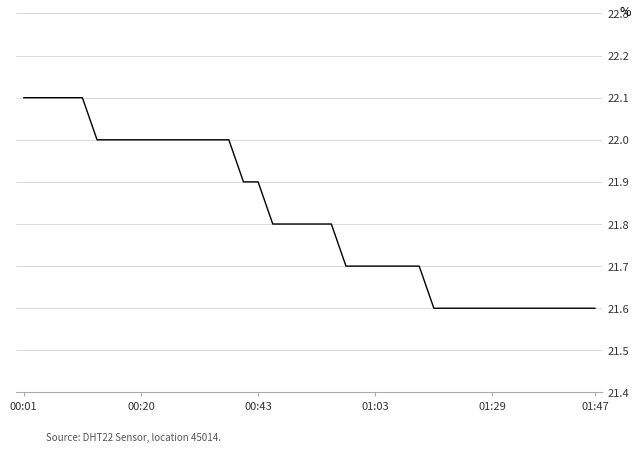

What is the average value?

21.8